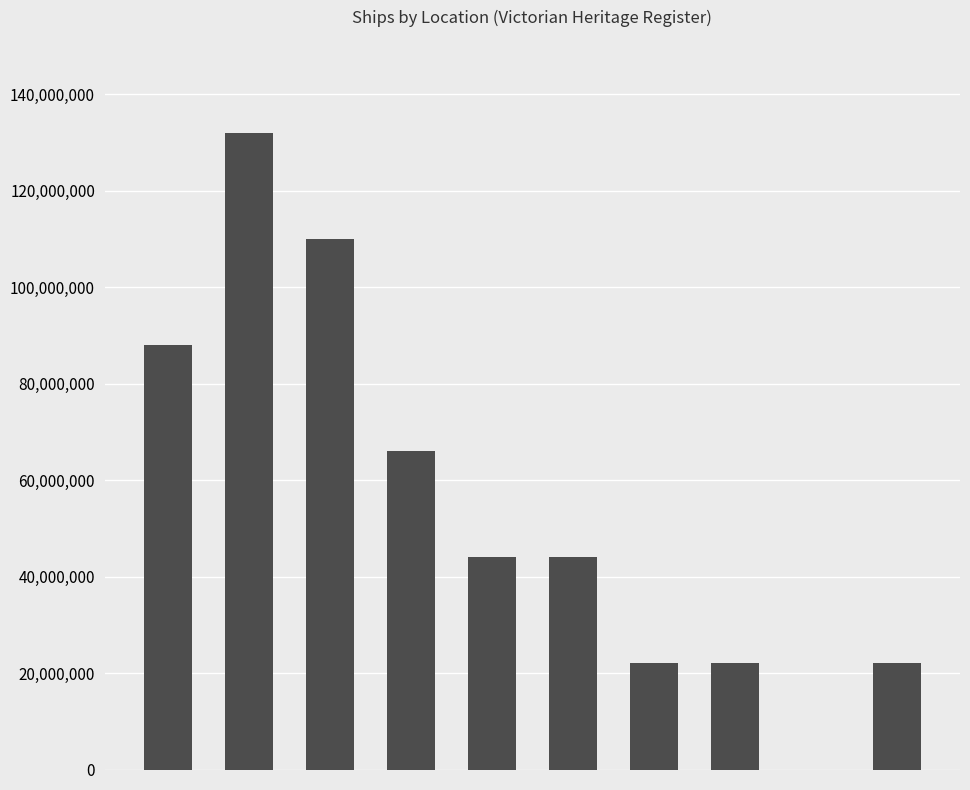

What is the sum of all values?

550000000